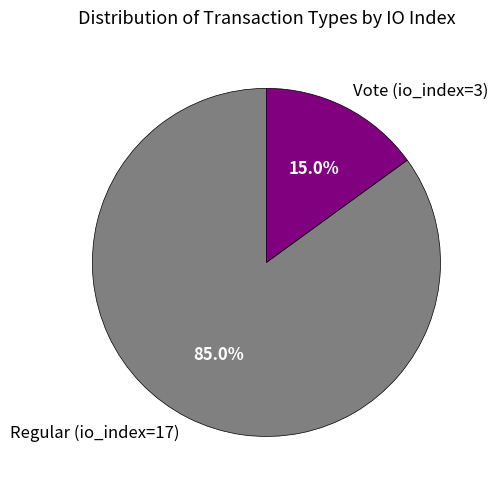

To the nearest percent, what is the difference between the Regular (io_index=17) and Vote (io_index=3) slice percentages?

70%